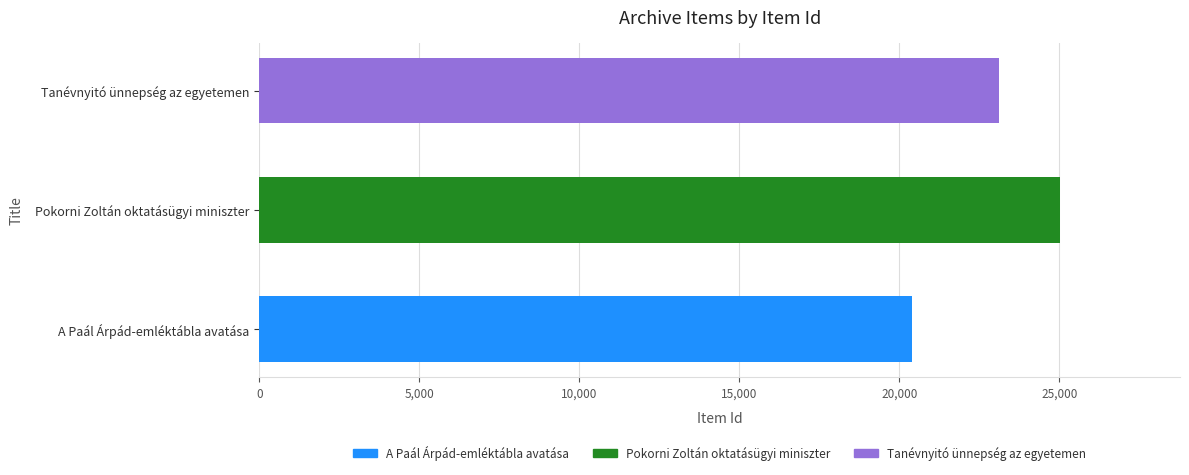

Where is the data nearest to the value 22710?

Tanévnyitó ünnepség az egyetemen